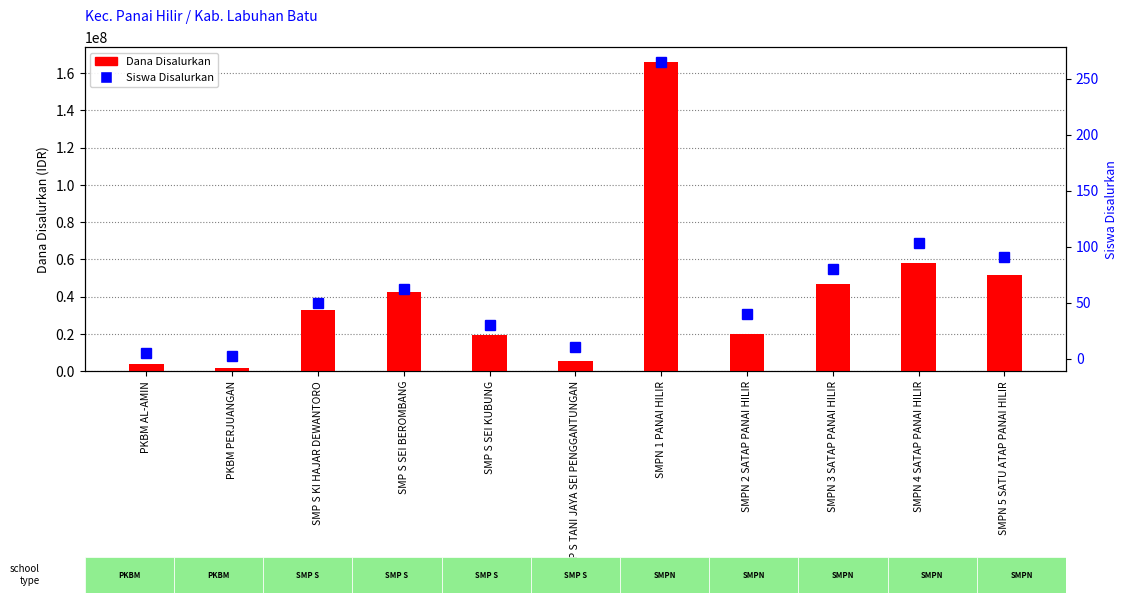

What position from the right is SMPN 1 PANAI HILIR?

5